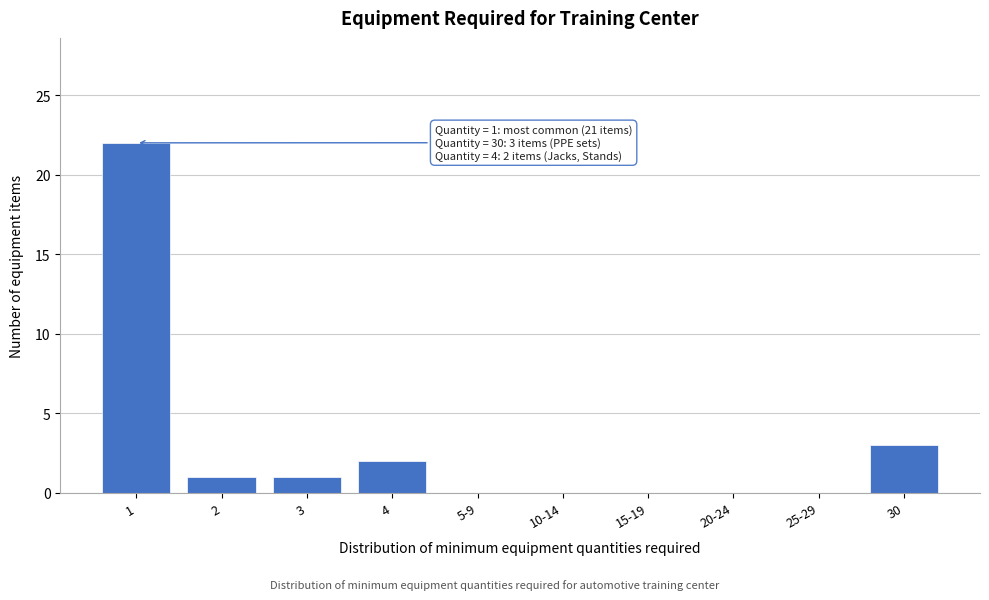

Reading left to right, list all the values displayed in this chart.

1=22	2=1	3=1	4=2	5-9=0	10-14=0	15-19=0	20-24=0	25-29=0	30=3